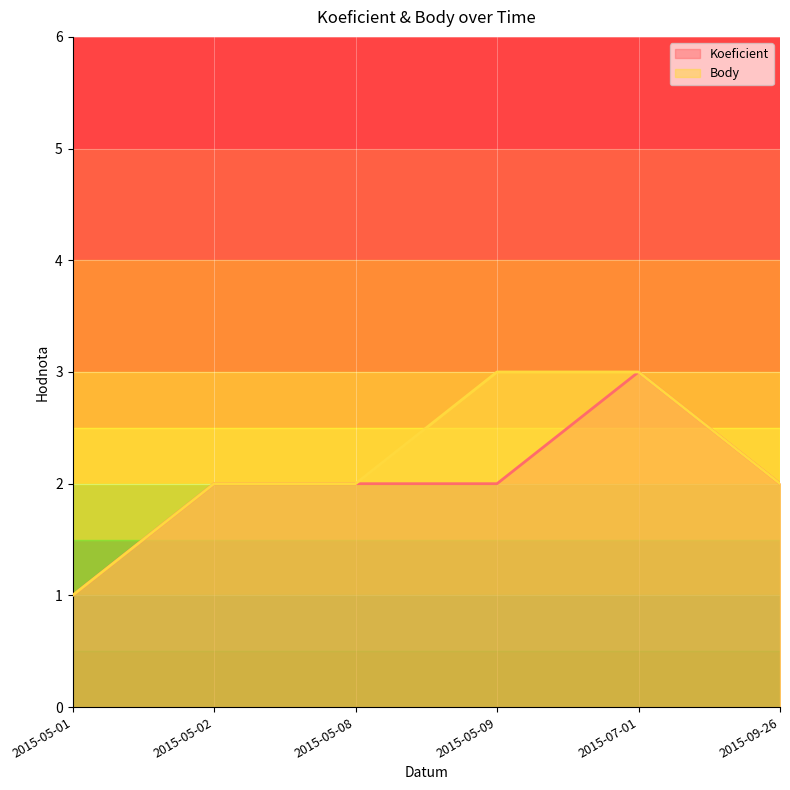

The value of Koeficient at 2015-09-26 is 2. True or false?

True